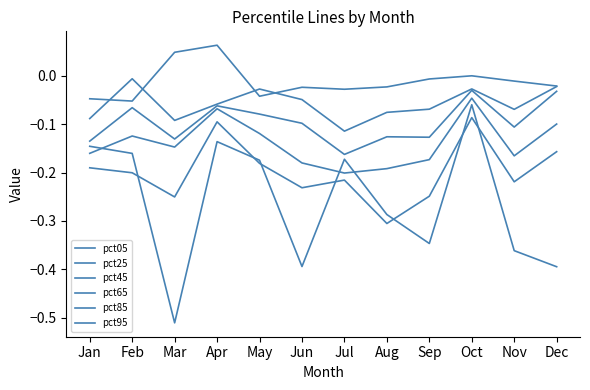

How many series are shown in this chart?

6